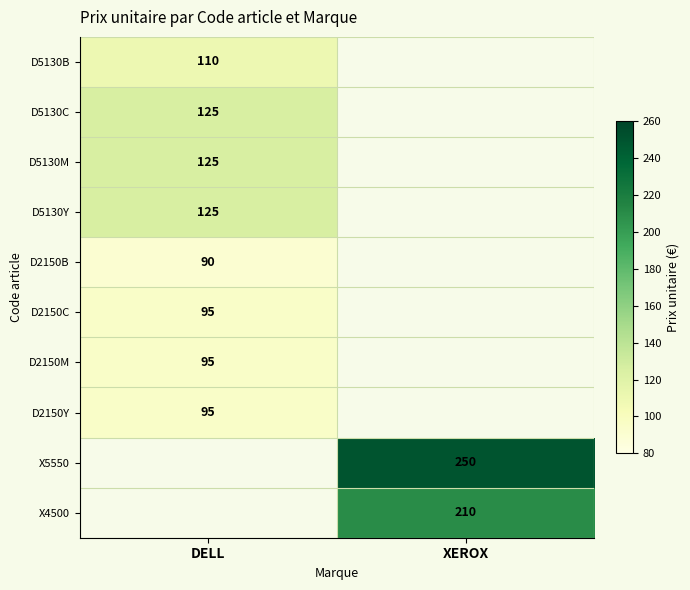

Is the value of D5130Y at DELL greater than the value of X5550 at XEROX?

No